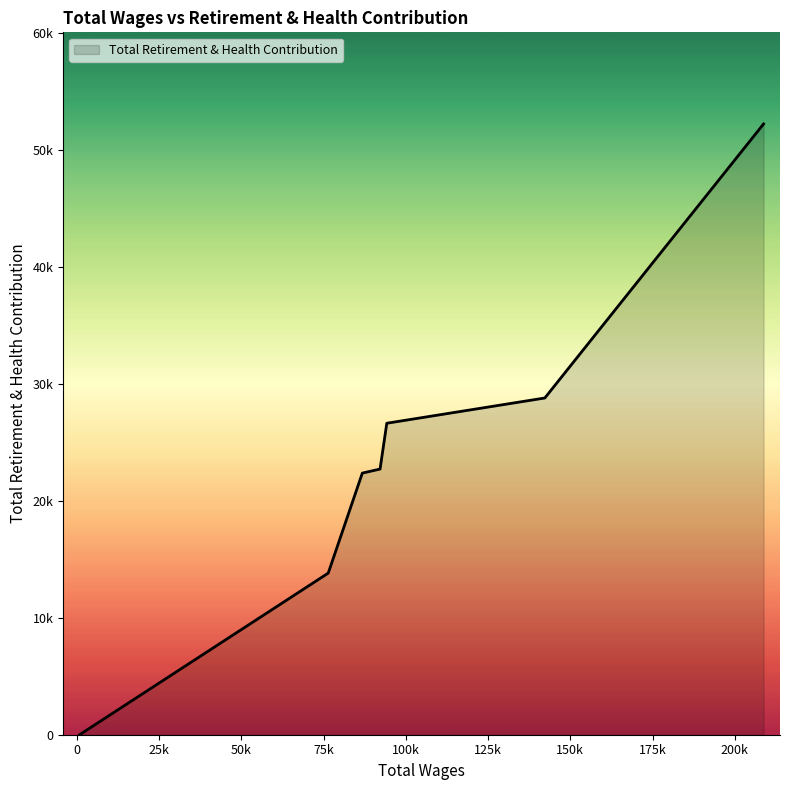

Does the chart have visible grid lines?

No